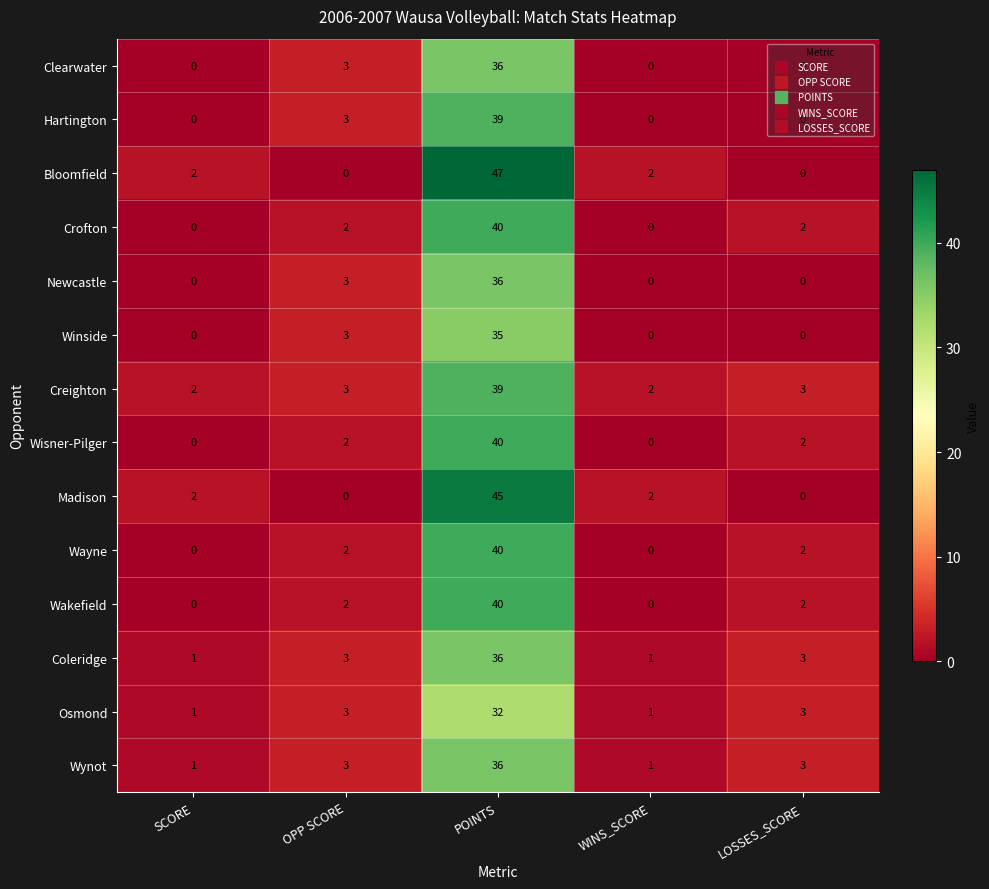

Which series has the widest spread of values?

Bloomfield